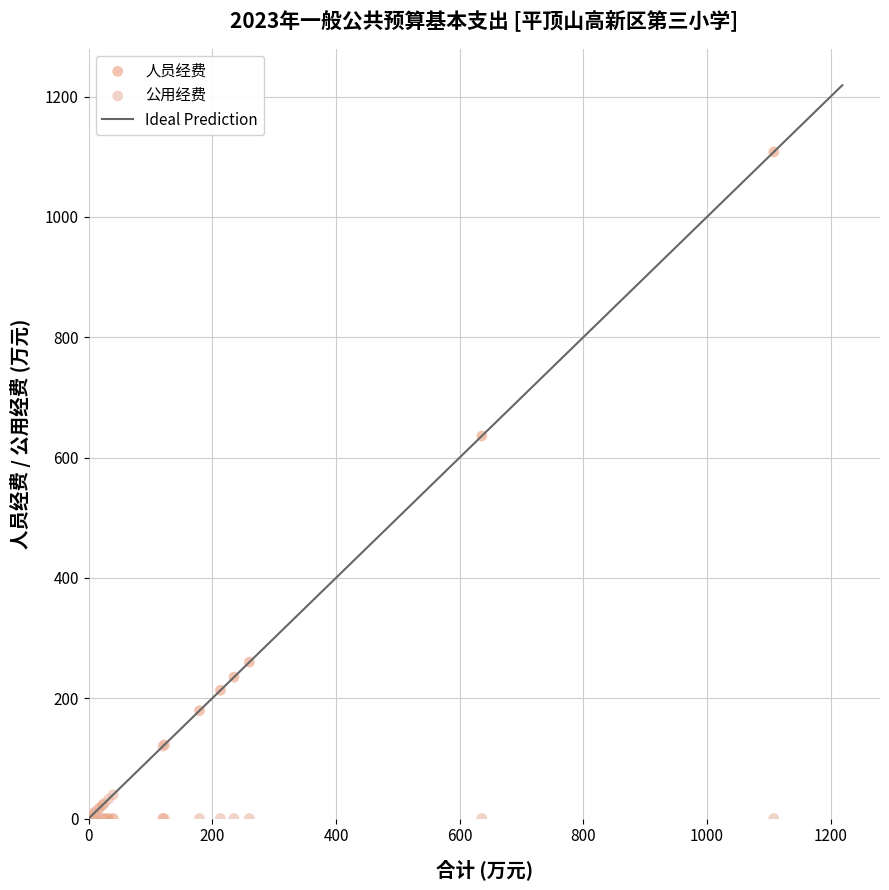

Across all series, what Y value is closest to 553?

635.8